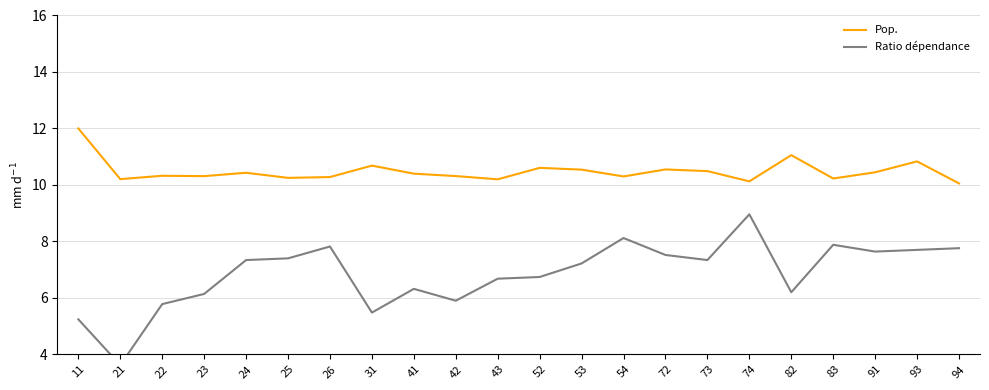

How many lines are shown in the chart?

2